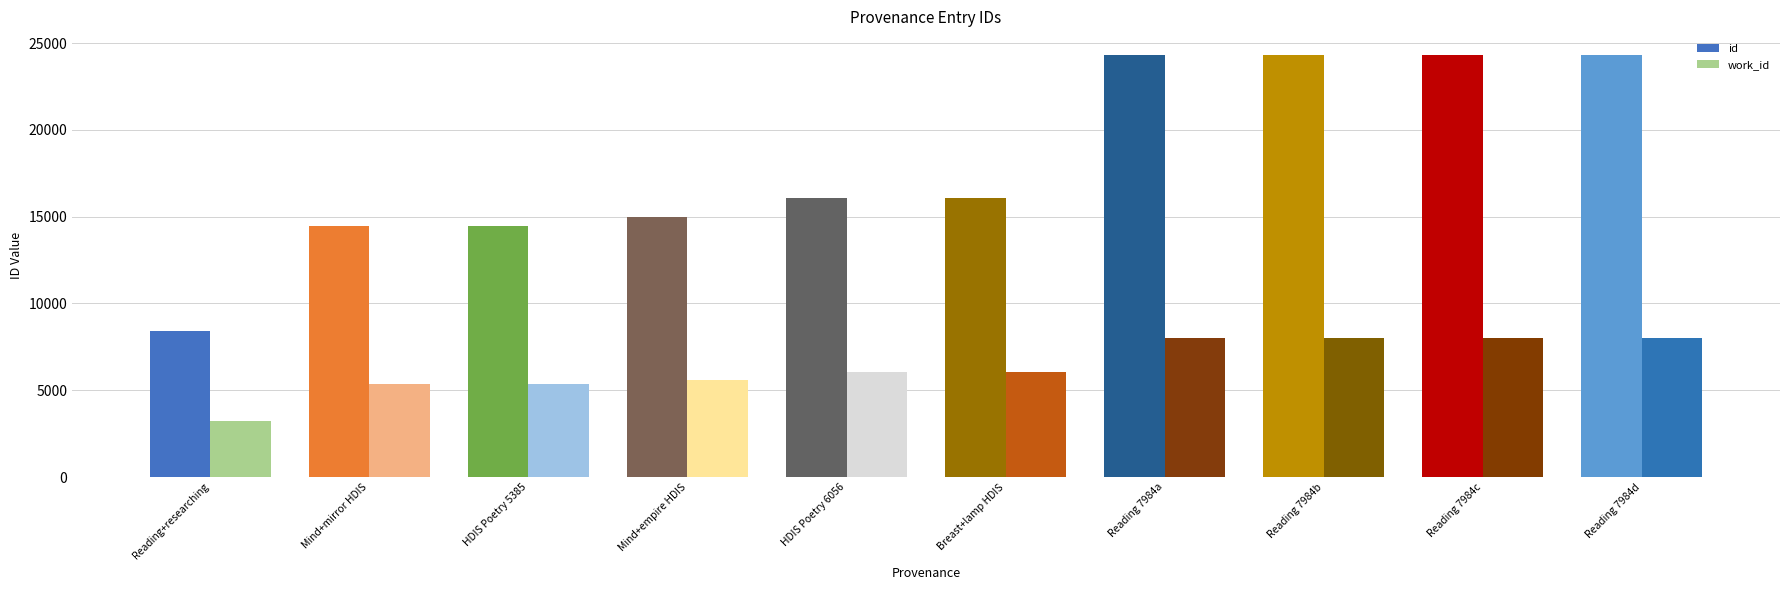

At which label is id closest to 16368?

Breast+lamp HDIS